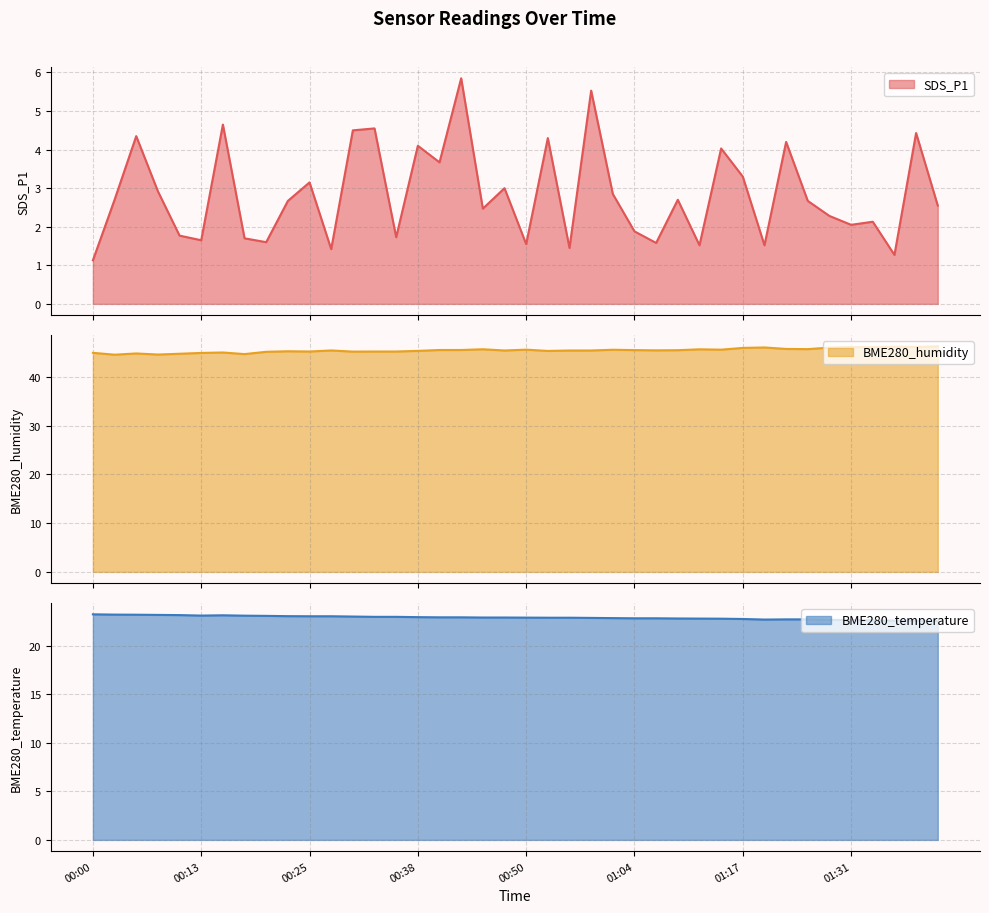

Which label corresponds to the largest value in the chart?

01:42